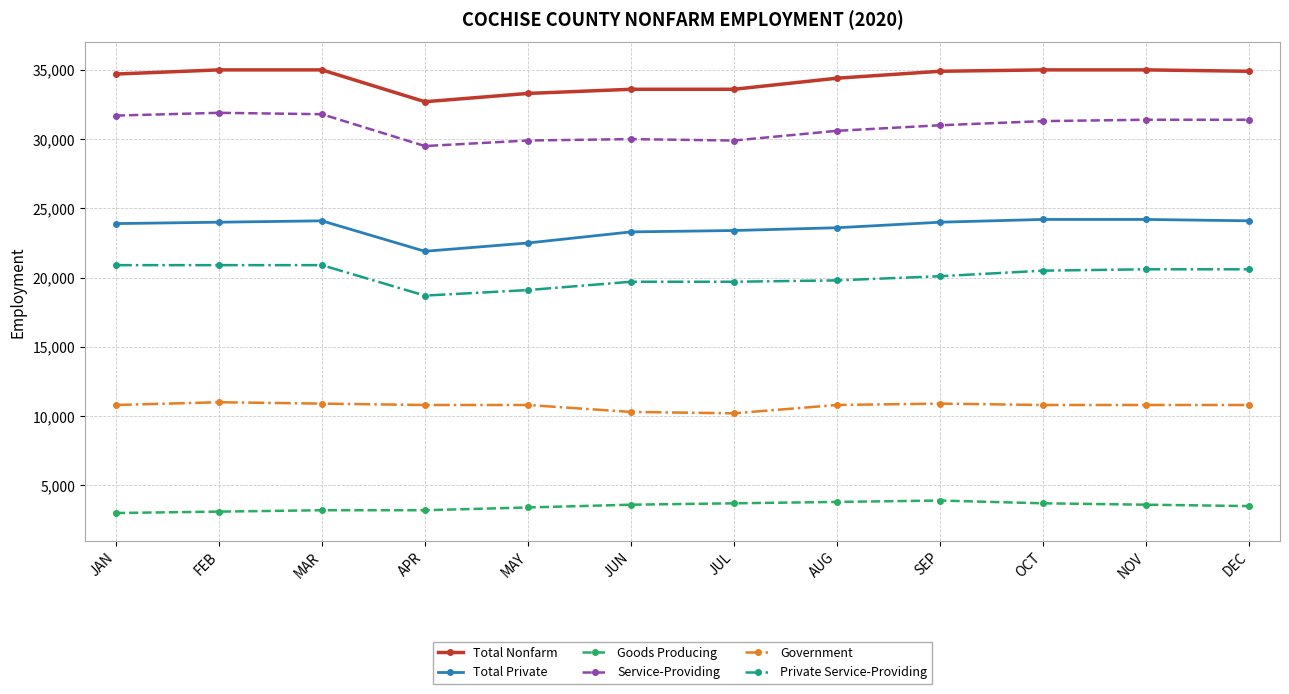

The Private Service-Providing series shows 8963 at JUL. True or false?

False